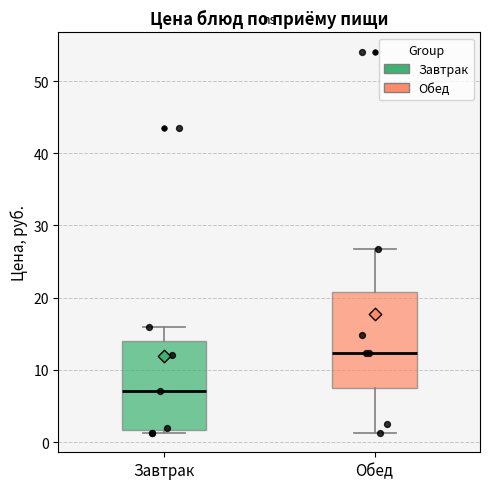

Where does the upper whisker of the box for Обед end on the y-axis? The values are not printed on the chart, so give them approximately, as read against the axis.

27